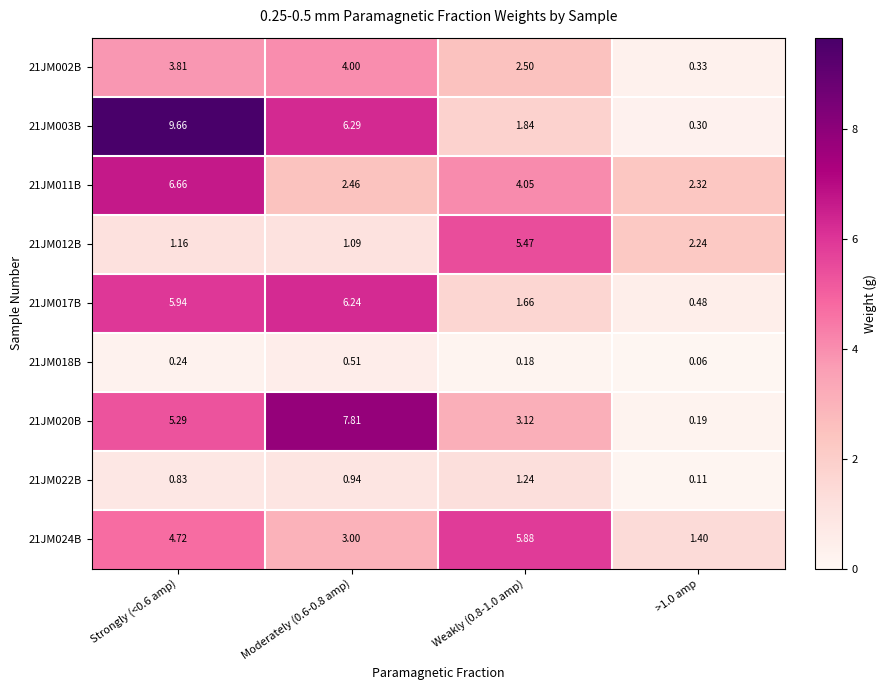

How many series are shown in this chart?

9